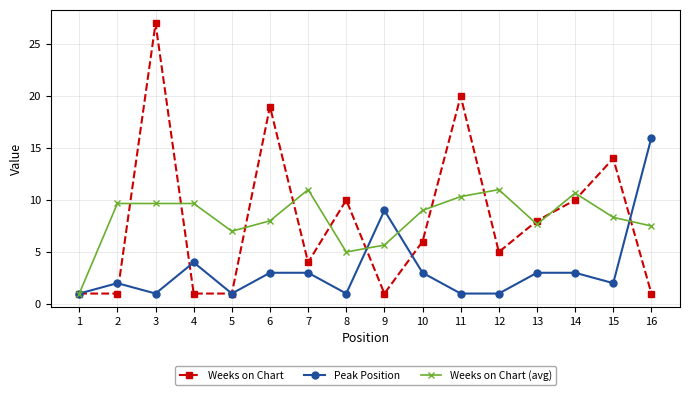

True or false: Weeks on Chart has a value of 5.0 at 12.

True